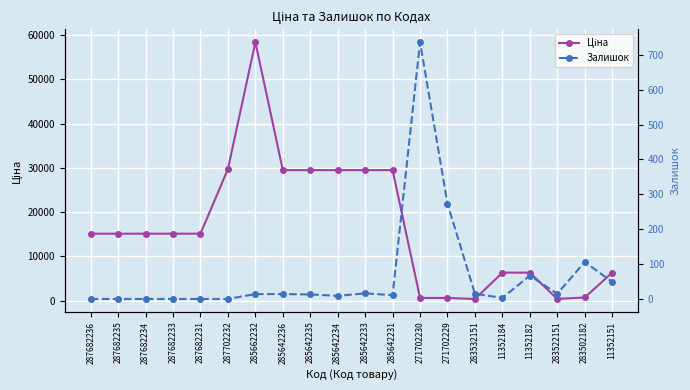

How many times do Ціна and Залишок cross each other?

2